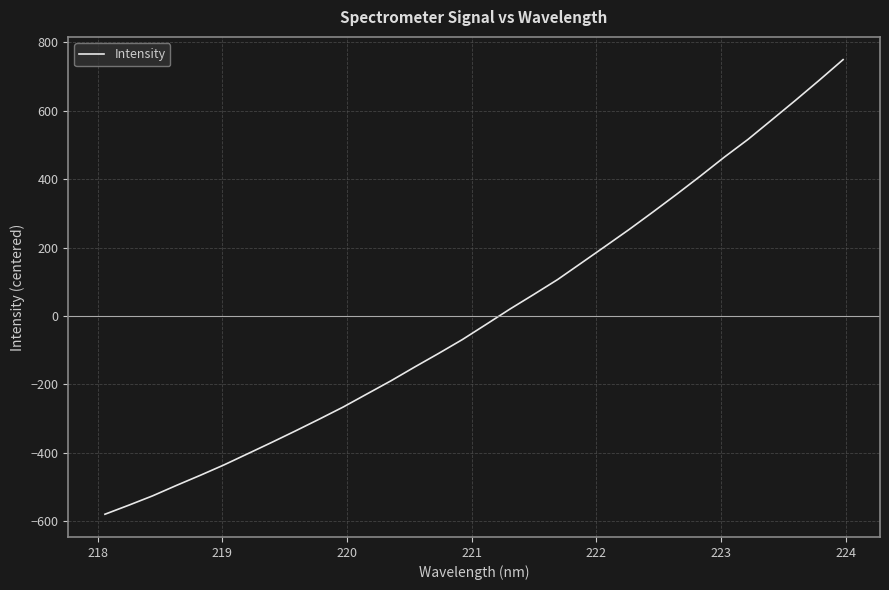

What is the difference between the maximum and minimum values?

1329.3